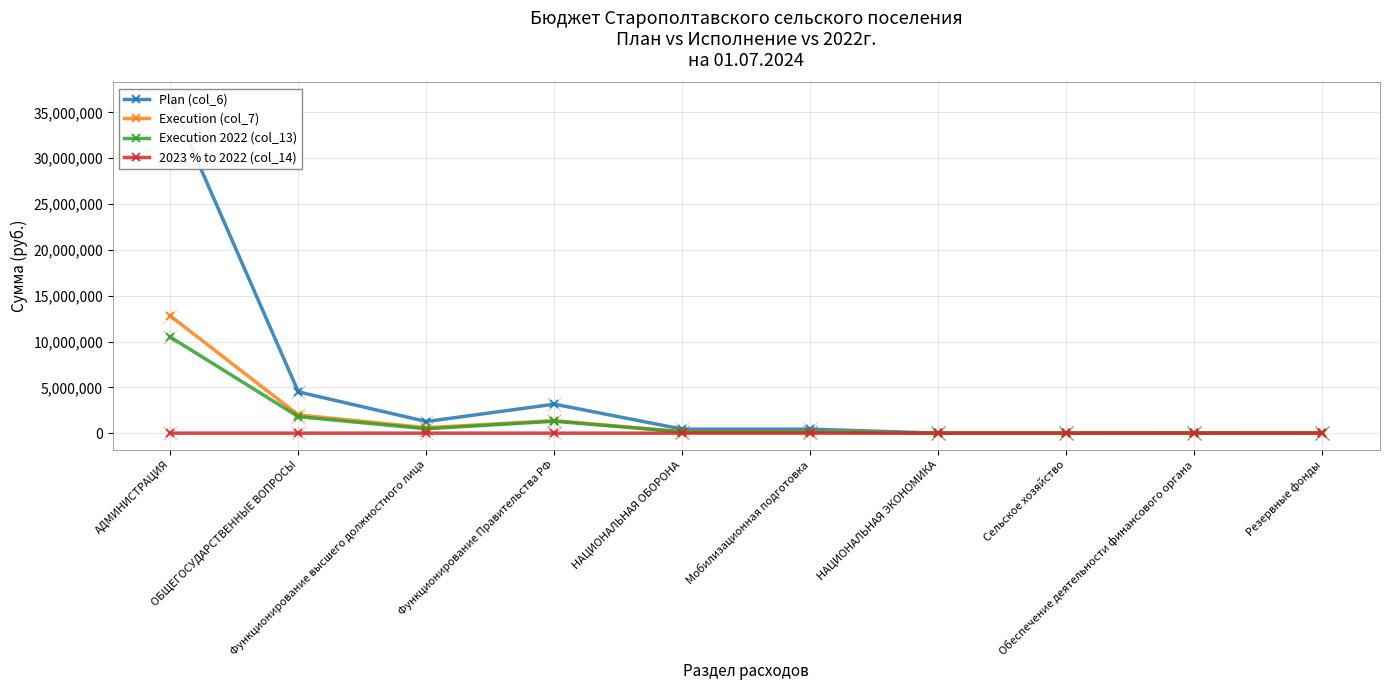

How many lines are shown in the chart?

4